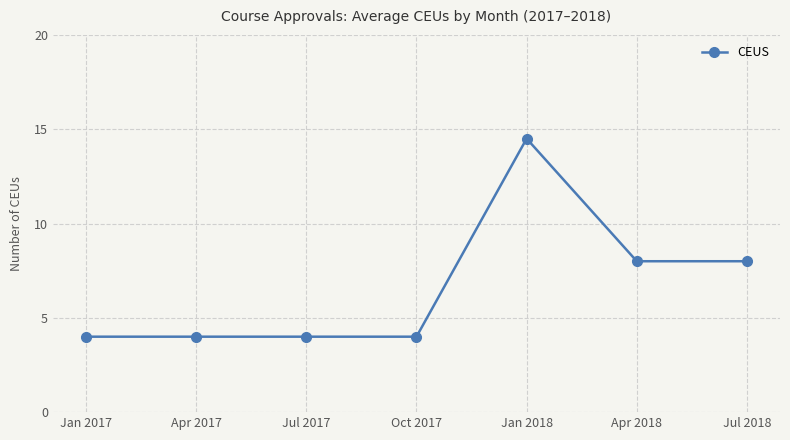

What is the ratio of the value at Jul 2017 to the value at Jan 2017?

1.0